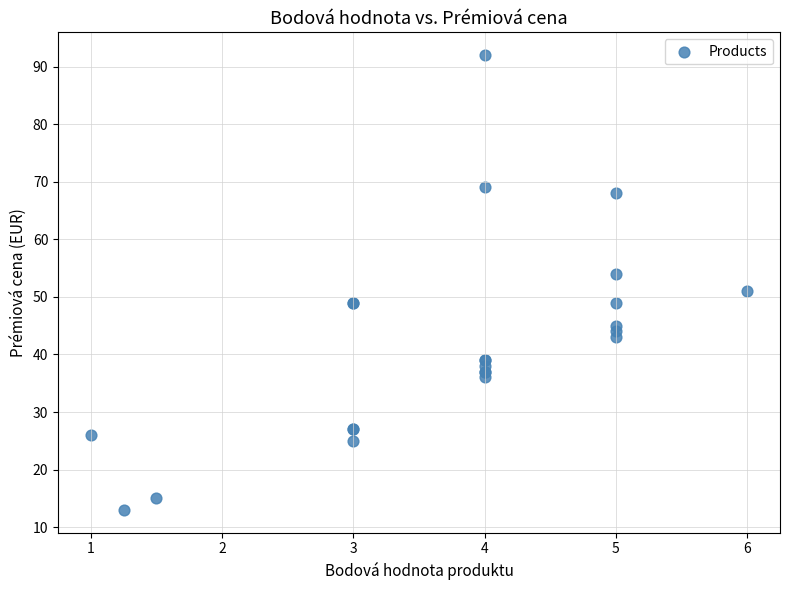

What Y value in the scatter plot is closest to 52?

51